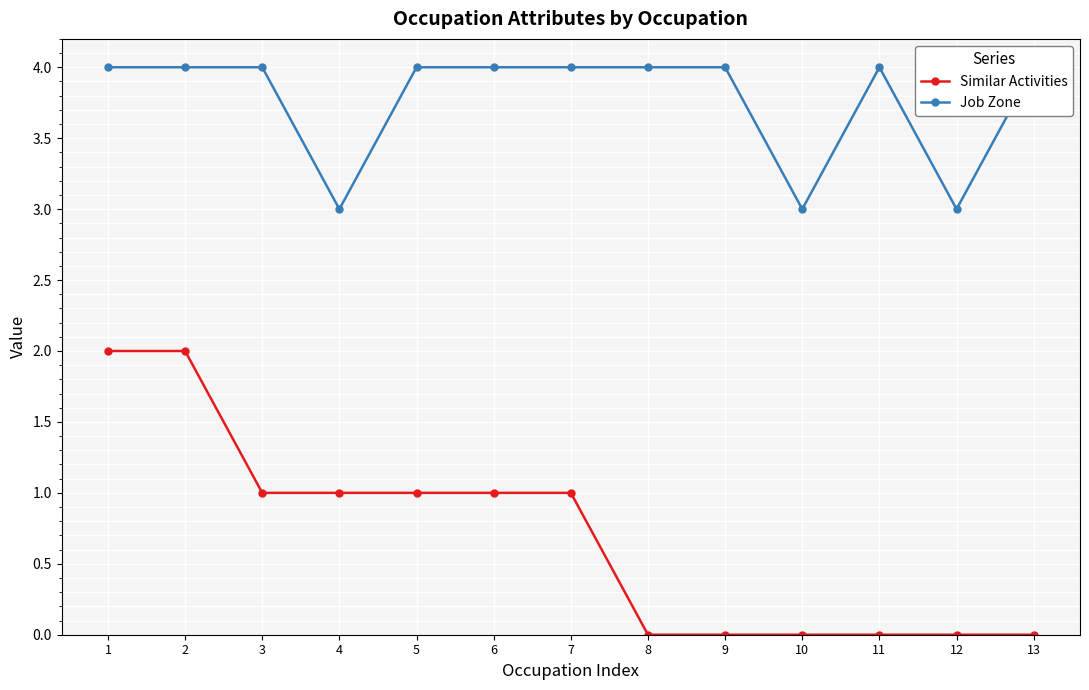

True or false: Similar Activities has more than 0 points higher than both neighbors.

False